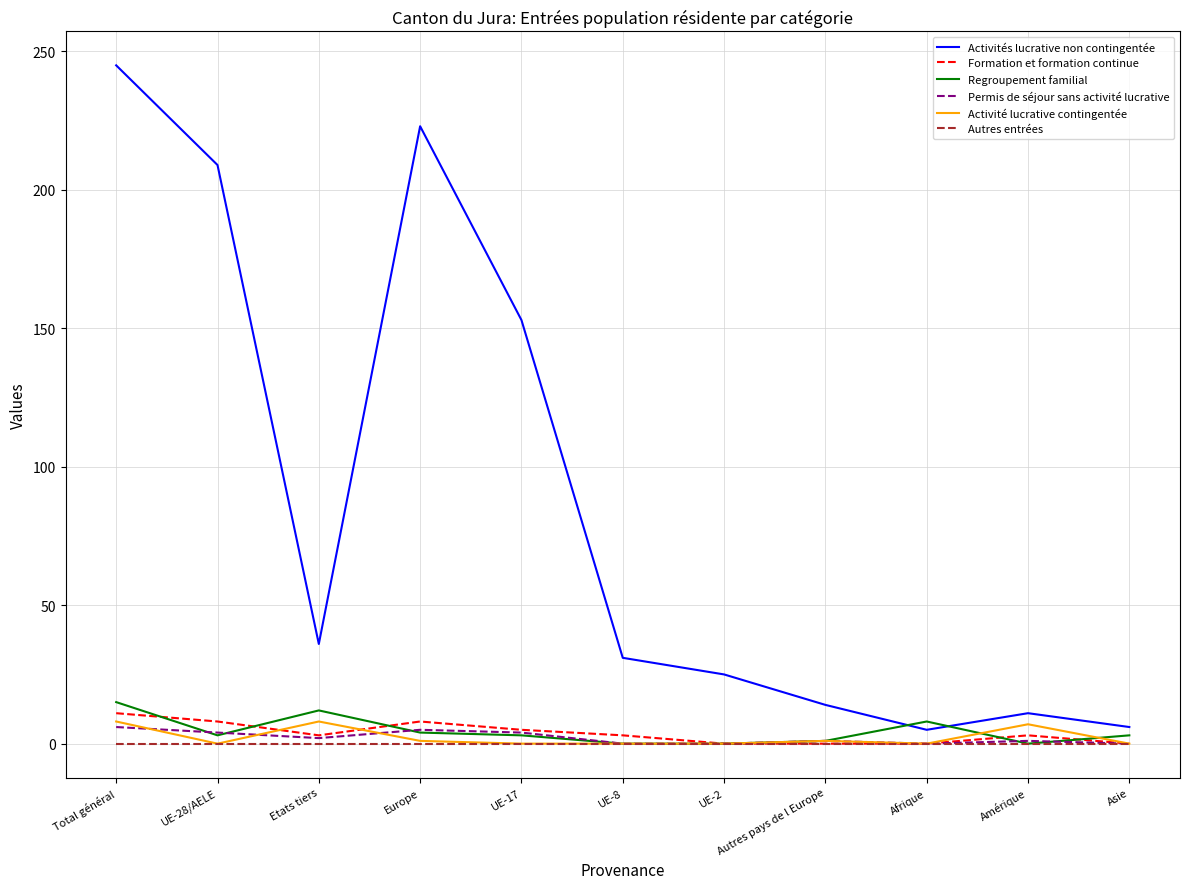

True or false: Permis de séjour sans activité lucrative and Activités lucrative non contingentée cross at least once.

False